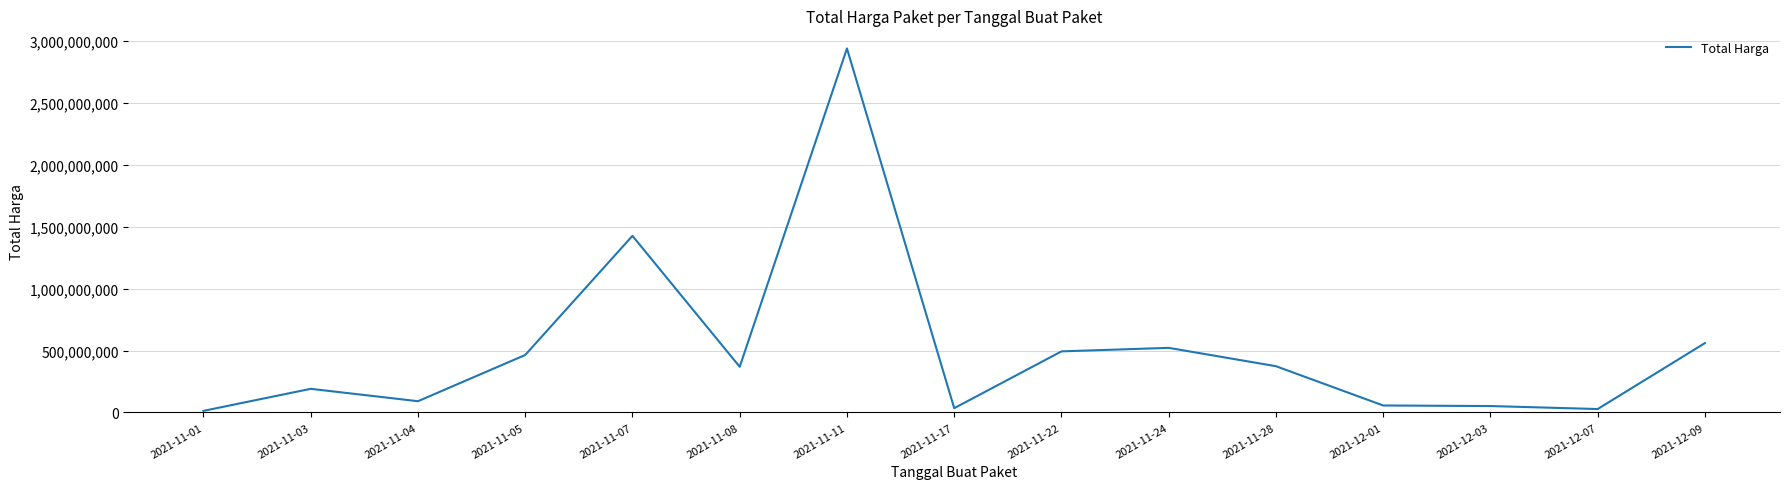

Where is the first local maximum?

2021-11-03